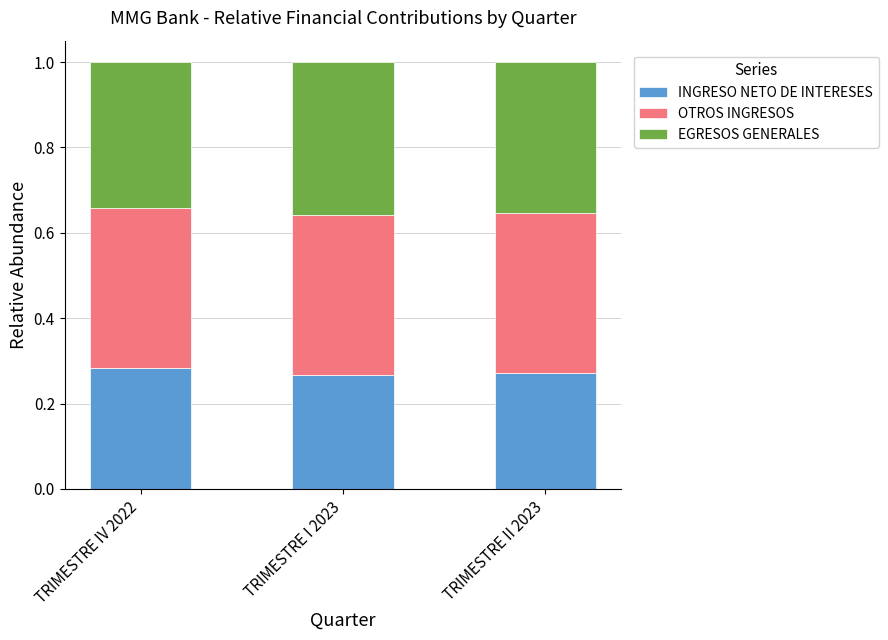

What is the total value across all series at TRIMESTRE IV 2022?

1.0